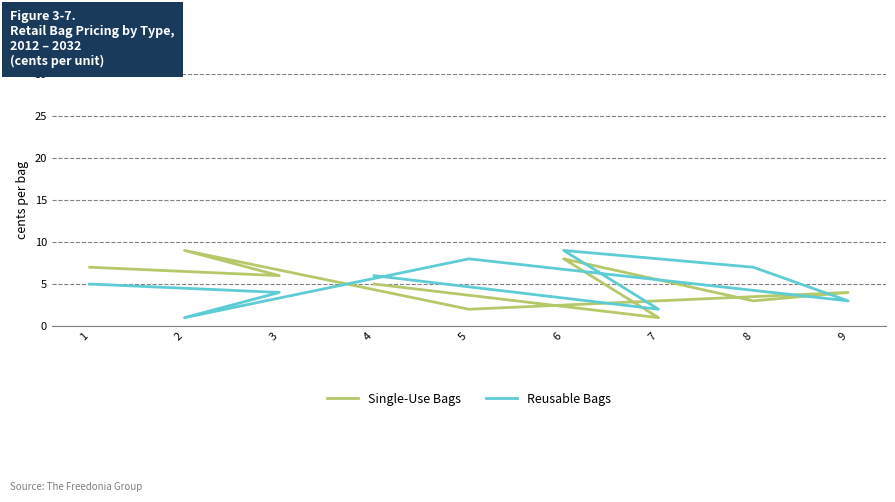

Which category has the highest value in the Reusable Bags series?

6